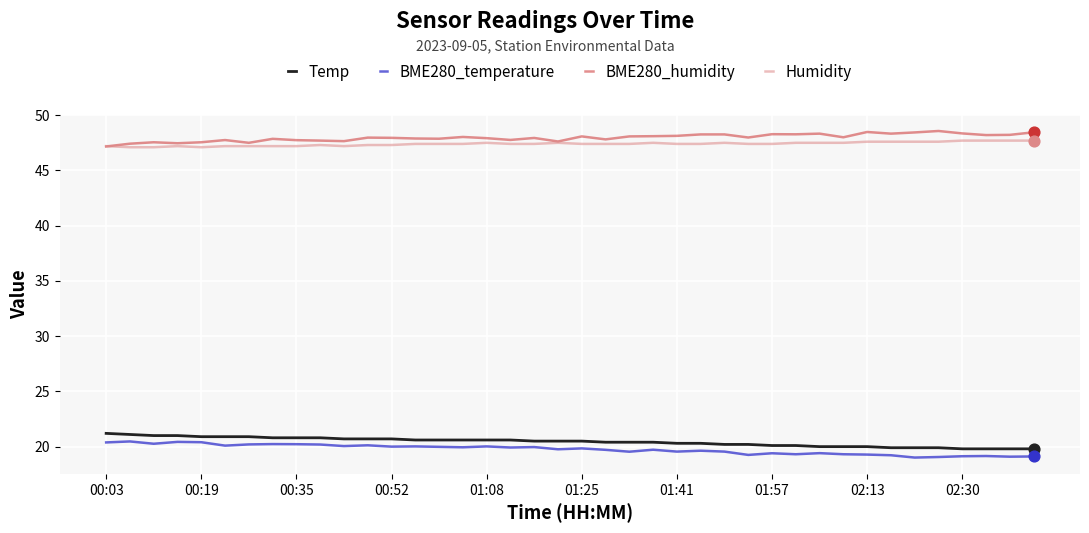

True or false: Humidity and Temp cross at least once.

False